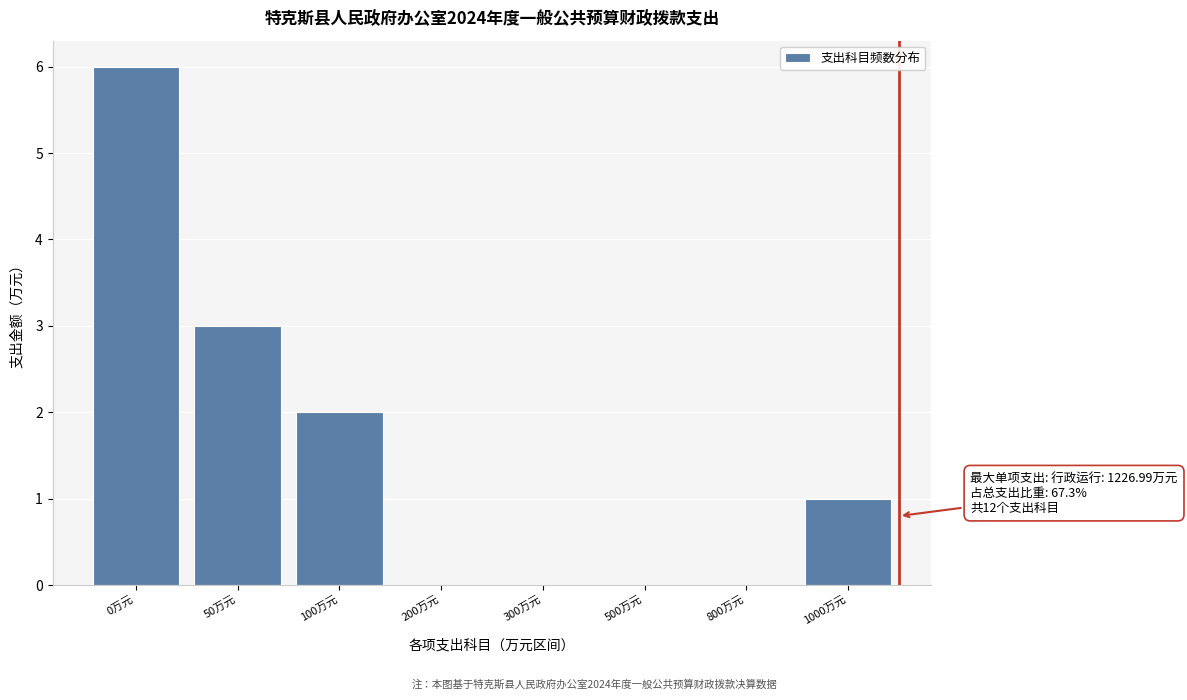

Reading right to left, what are all the values shown in this chart?

1000万元=1	800万元=0	500万元=0	300万元=0	200万元=0	100万元=2	50万元=3	0万元=6